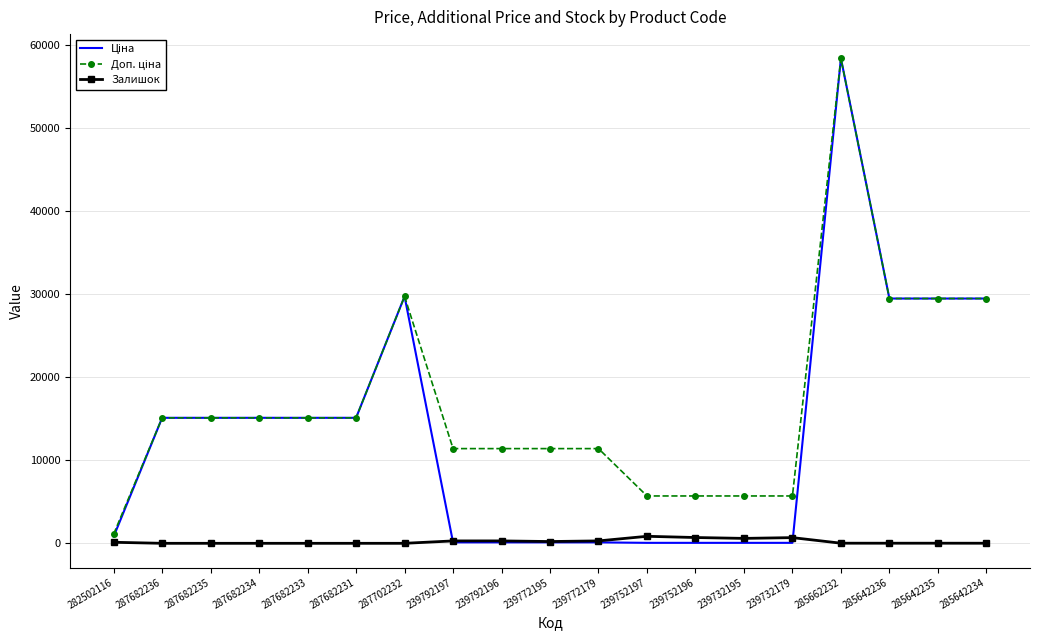

What is the greatest value displayed?

58426.5